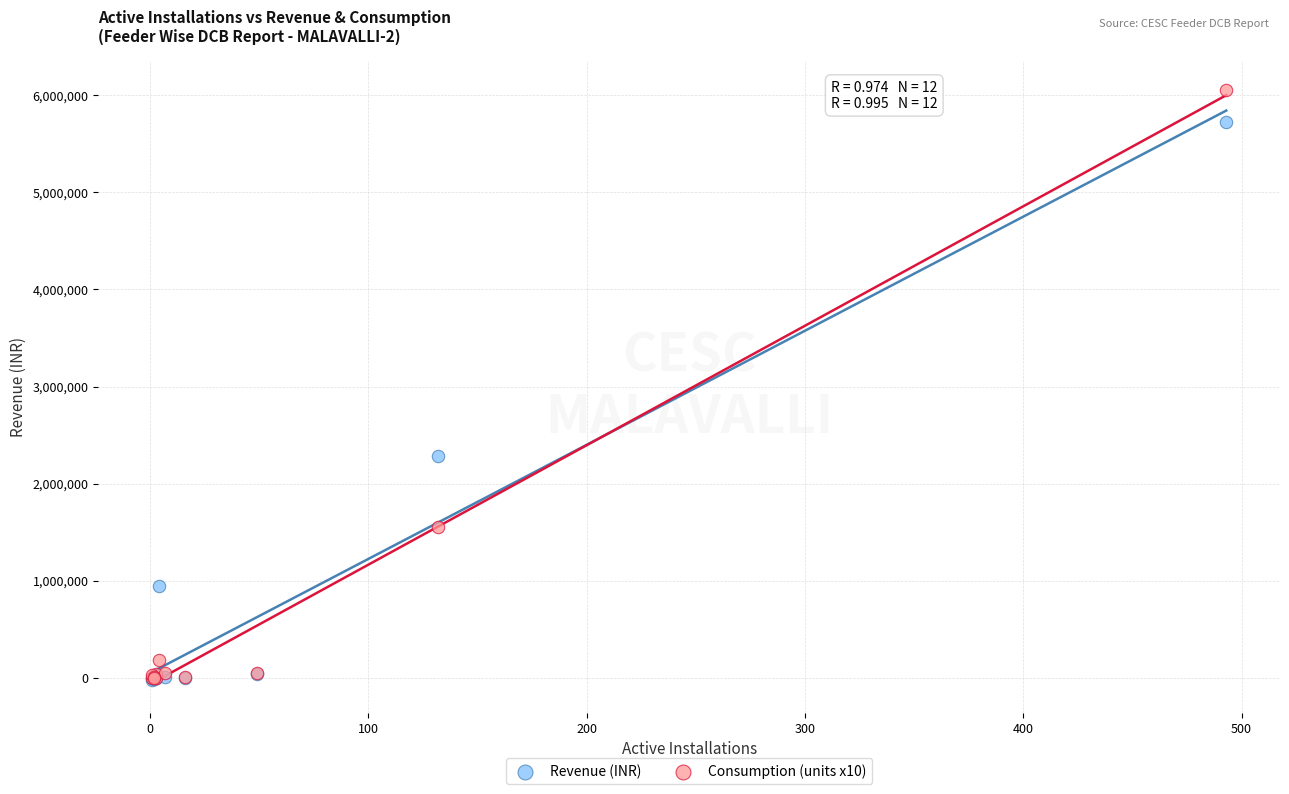

Across all series, what Y value is closest to 3016116?

2284100.2